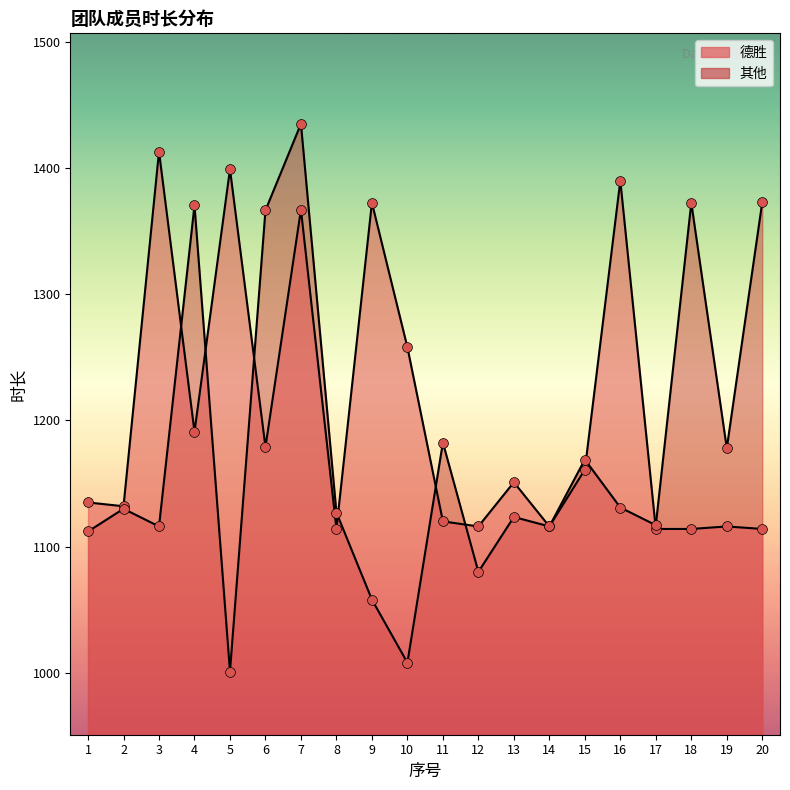

Which series contains the lowest Y value?

其他